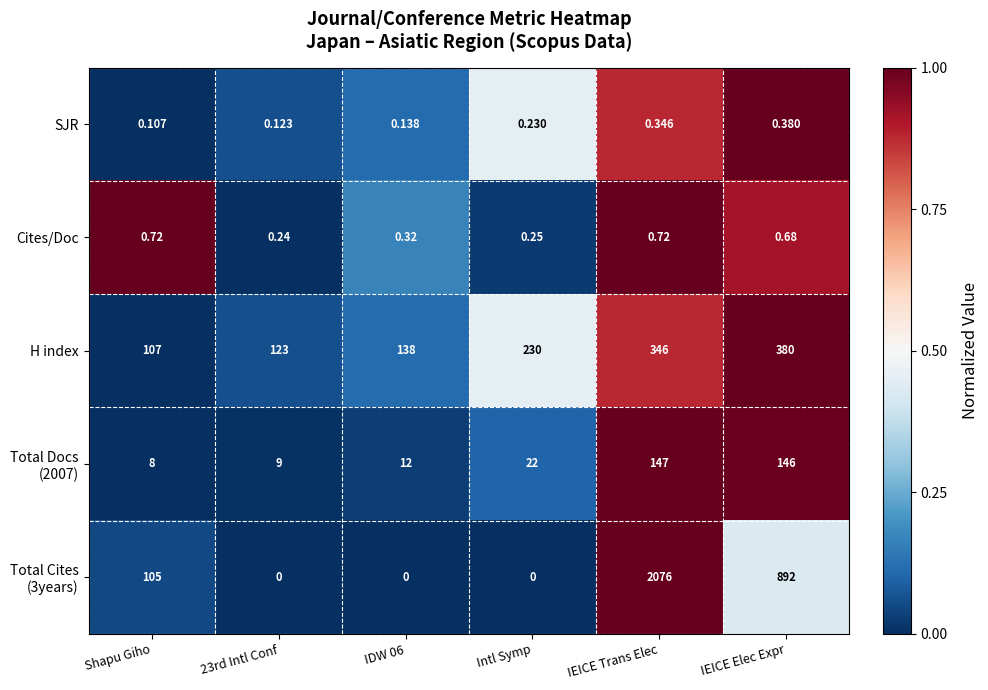

At which category is the sum across all series the highest?

IEICE Trans Elec